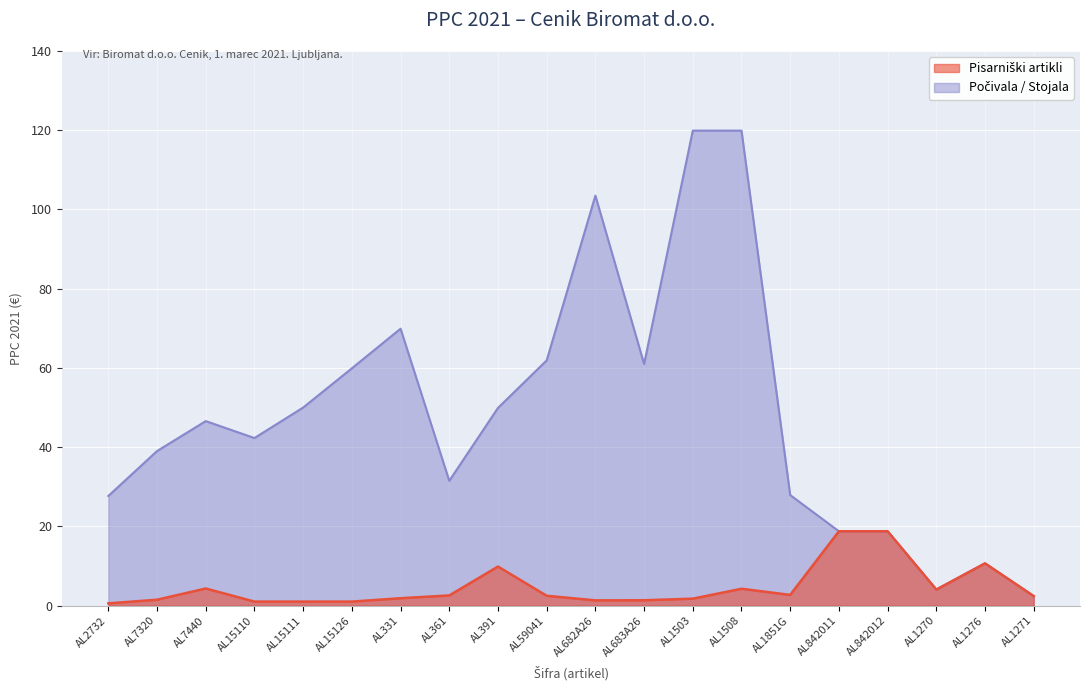

What is the greatest value displayed?

119.9